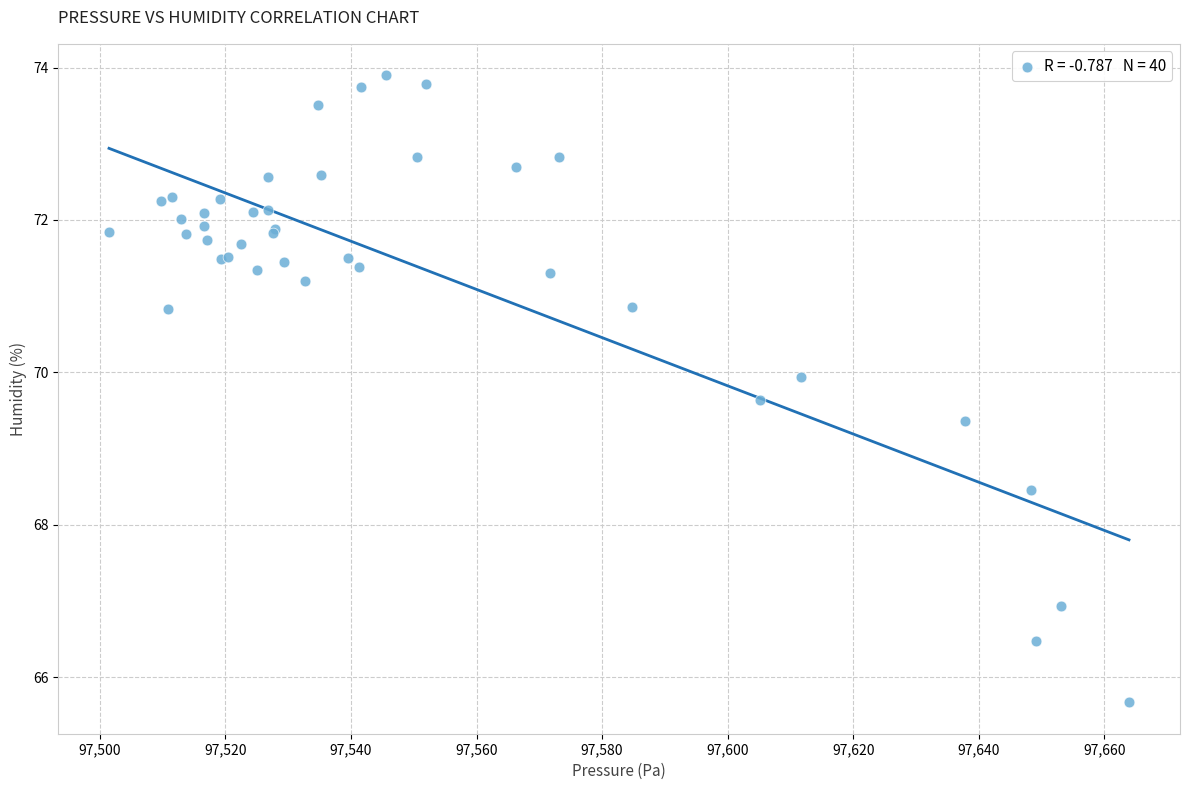

What Y value in the scatter plot is closest to 69?

69.4